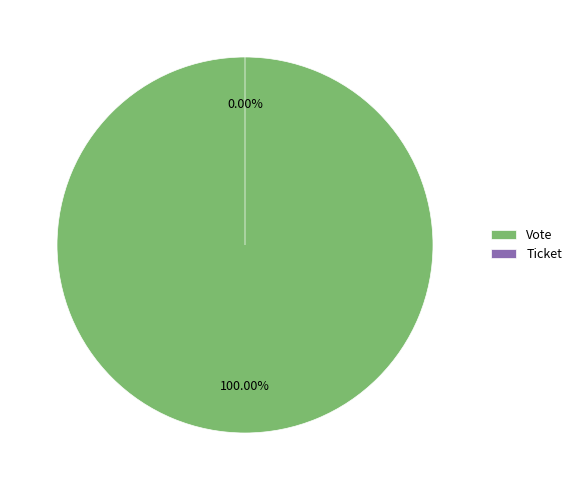

To the nearest percent, what is the average slice percentage?

50%